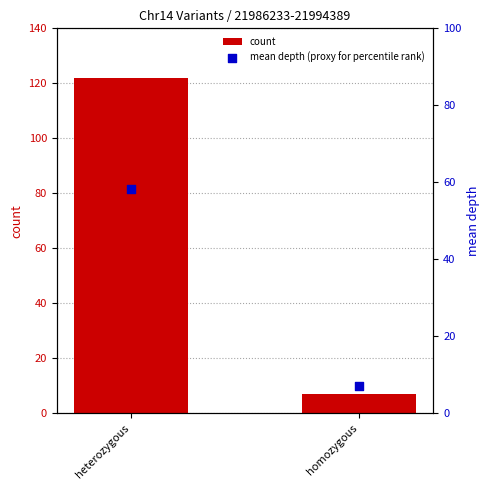

Which series contains the lowest Y value?

count